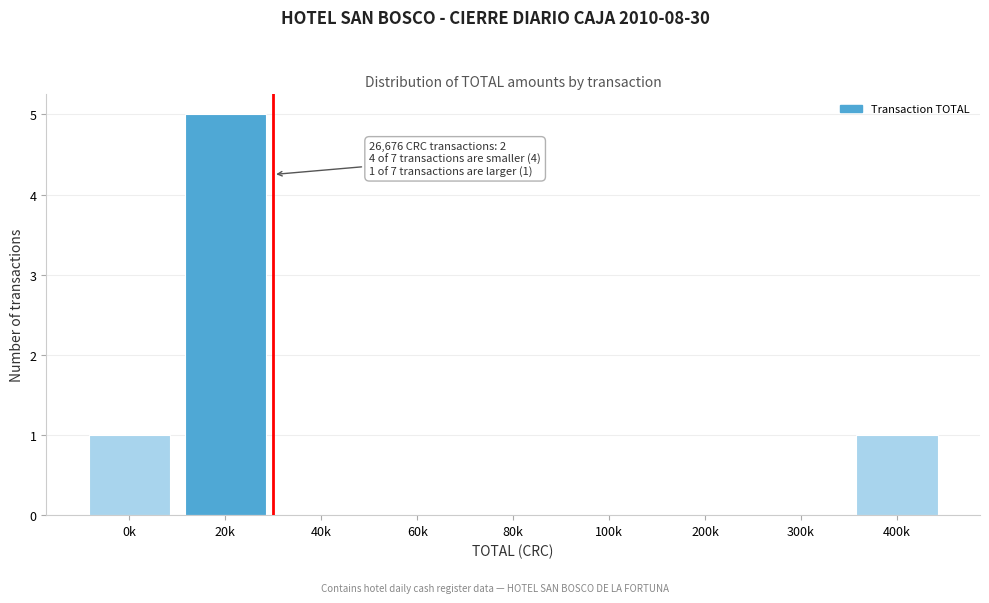

Reading left to right, extract all data points from this chart.

0k=1	20k=5	40k=0	60k=0	80k=0	100k=0	200k=0	300k=0	400k=1